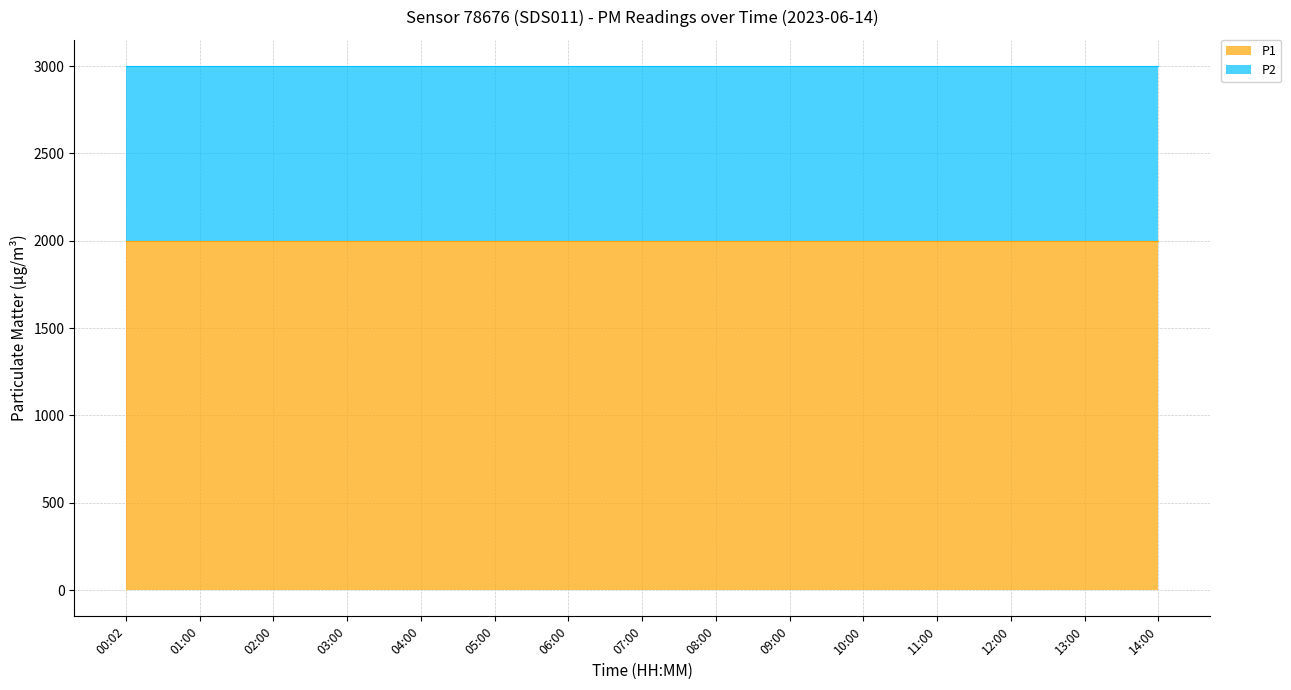

What is the minimum value shown in the chart?

999.9